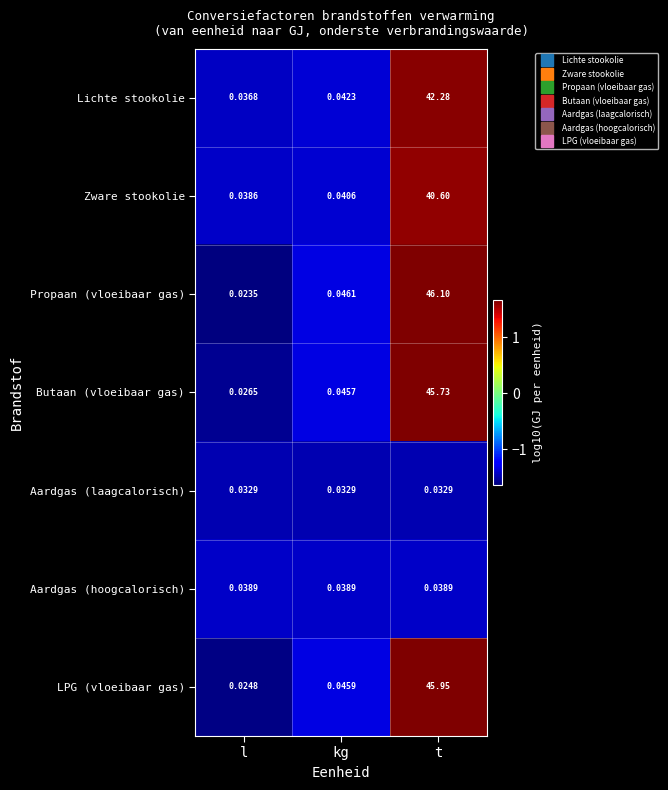

At which label does Propaan (vloeibaar gas) reach its peak?

t